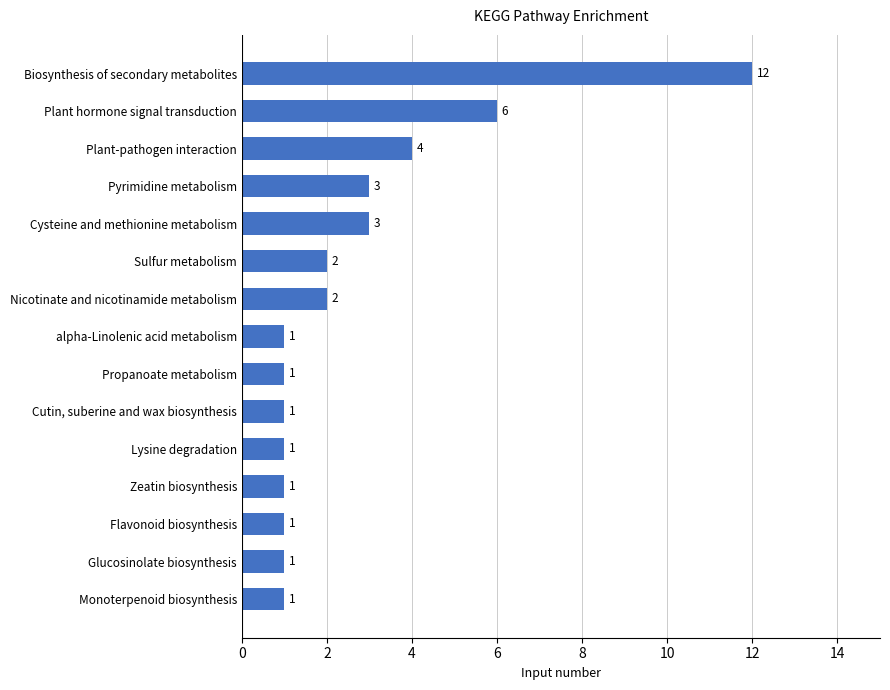

True or false: the data shows 1 at Plant-pathogen interaction.

False